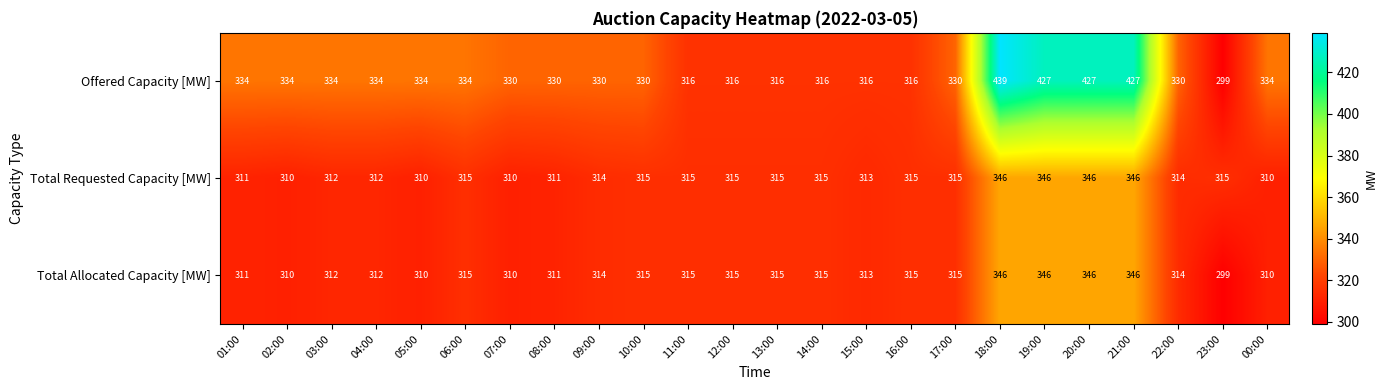

What is the spread (max minus min) of values at 09:00?

16